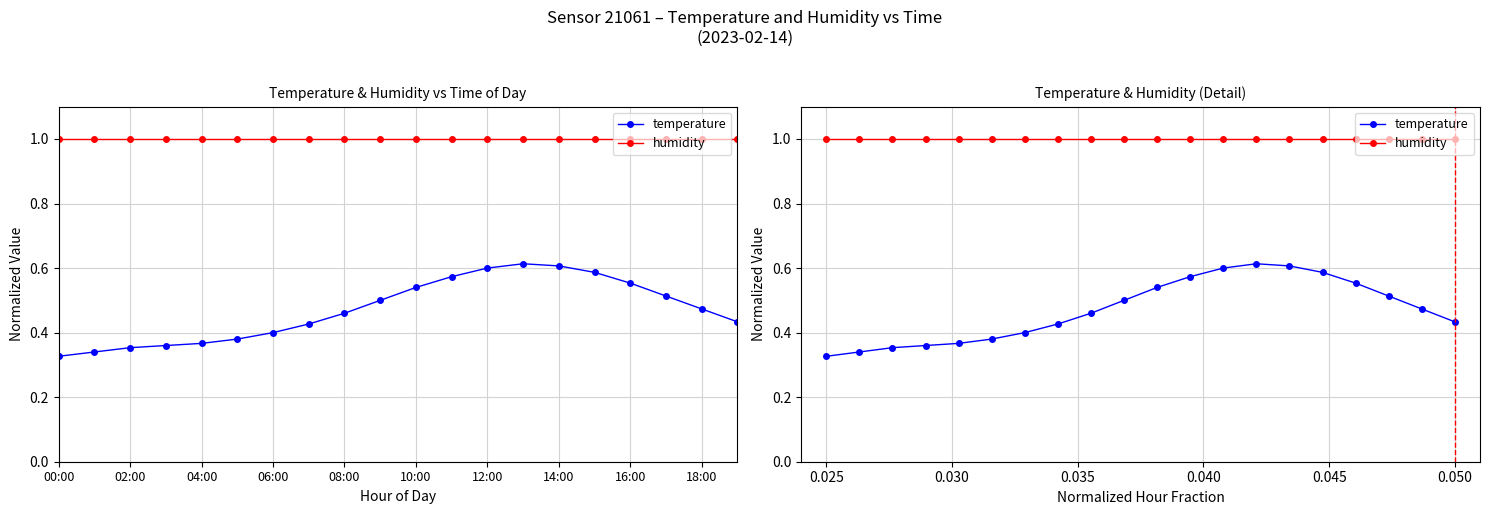

Reading left to right, extract all data points from this chart.

temperature: 0.3	0.3	0.4	0.4	0.4	0.4	0.4	0.4	0.5	0.5	0.5	0.6	0.6	0.6	0.6	0.6	0.6	0.5	0.5	0.4
humidity: 1.0	1.0	1.0	1.0	1.0	1.0	1.0	1.0	1.0	1.0	1.0	1.0	1.0	1.0	1.0	1.0	1.0	1.0	1.0	1.0